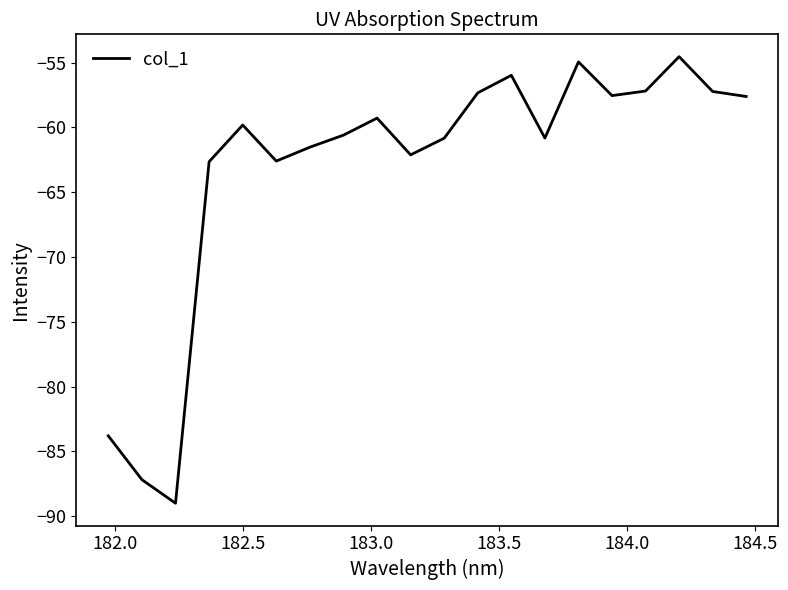

What is the minimum value shown in the chart?

-89.0